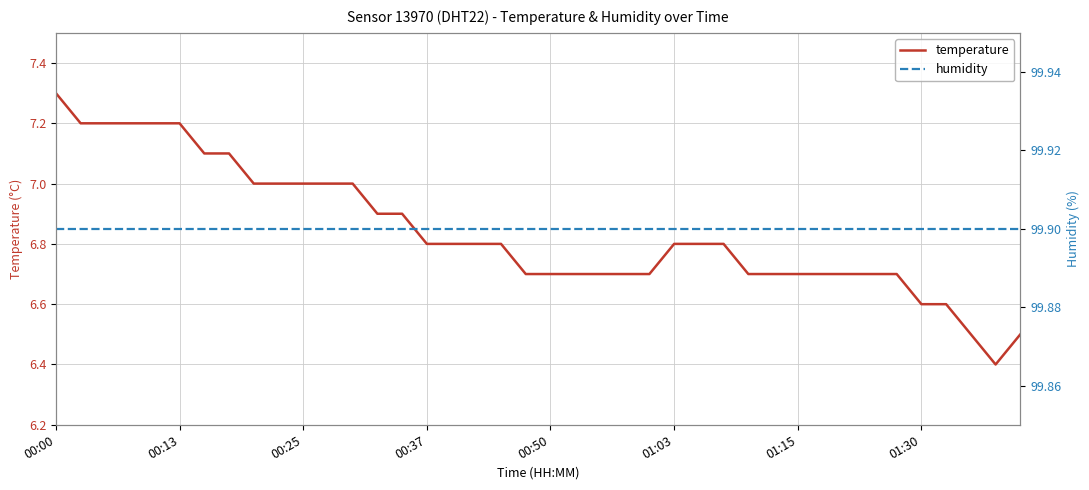

True or false: humidity and temperature cross at least once.

False